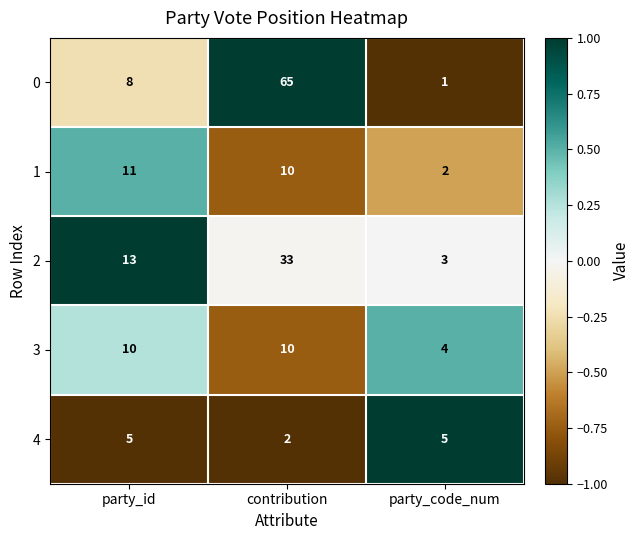

What is the difference between the highest and lowest values at contribution?

63